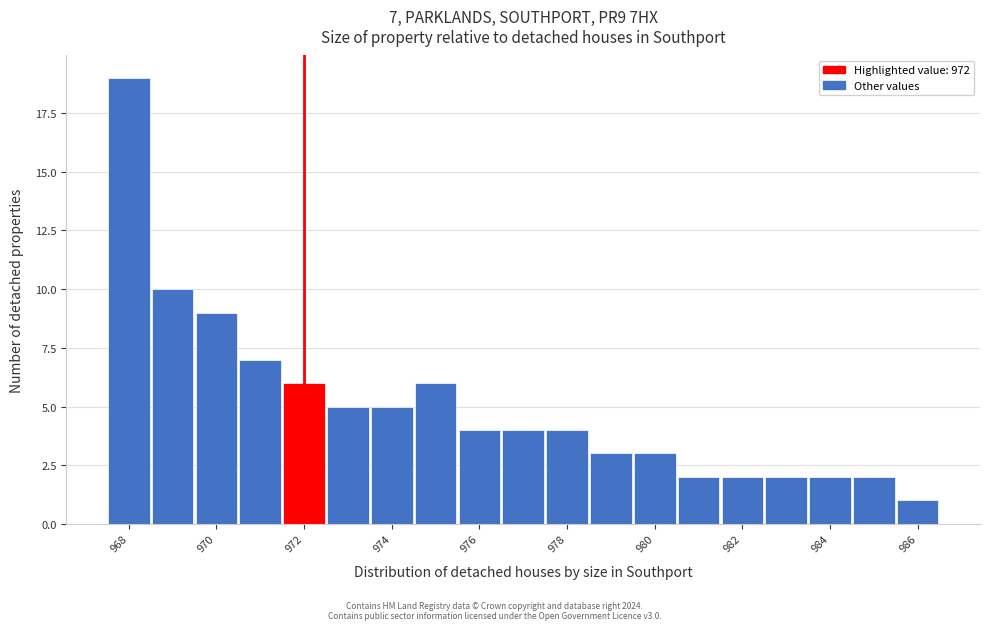

Which range on the x-axis has the tallest bar?

967.5 to 968.5